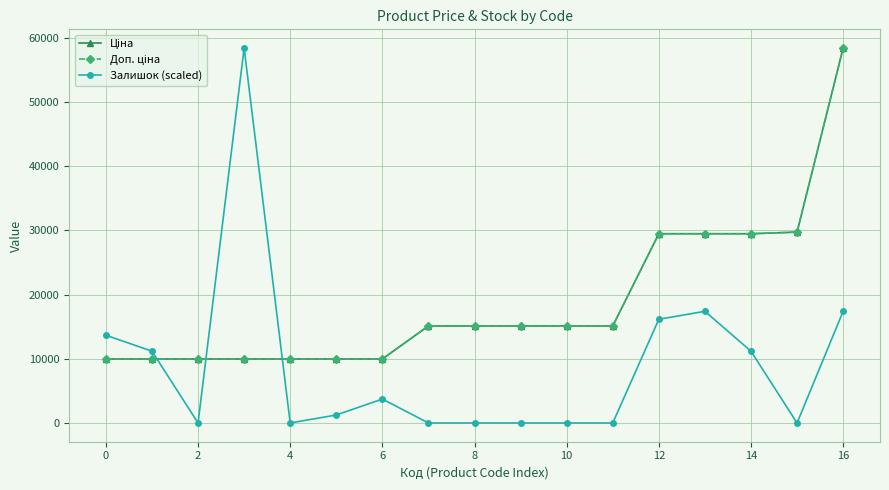

At which label is Ціна closest to 34200?

15